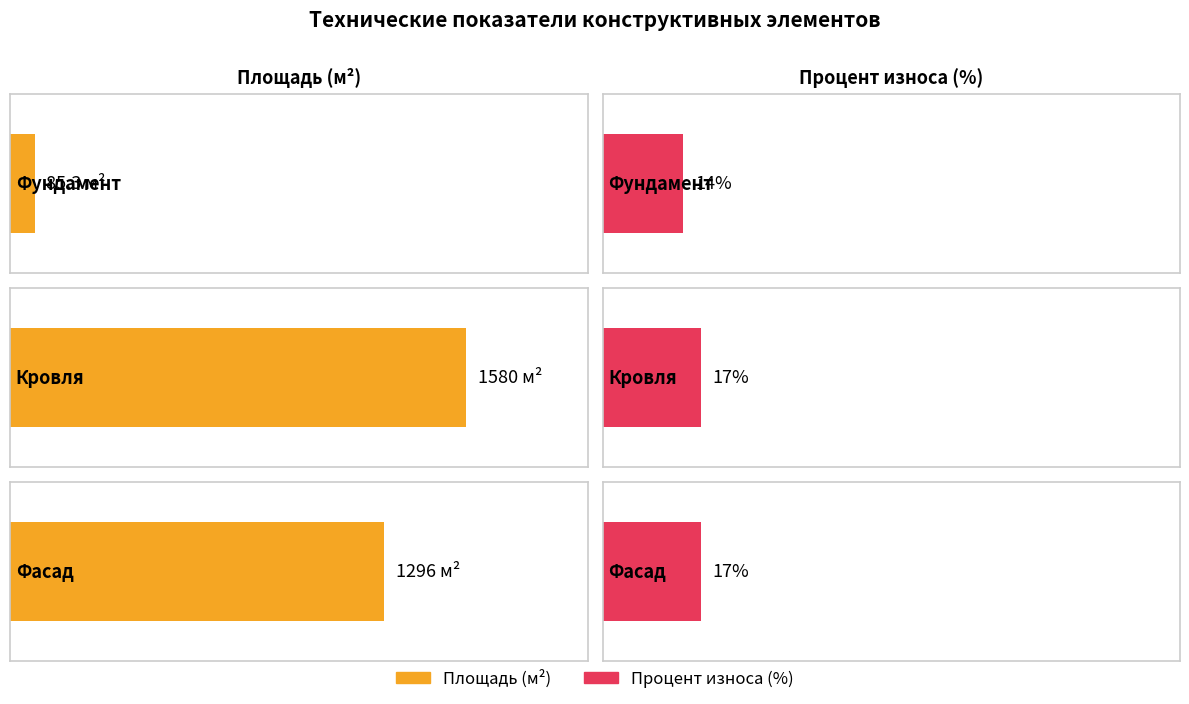

Reading left to right, list all the values displayed in this chart.

Площадь (м2): 85.3	1580.0	1296.0
Процент износа (%): 14.0	17.0	17.0